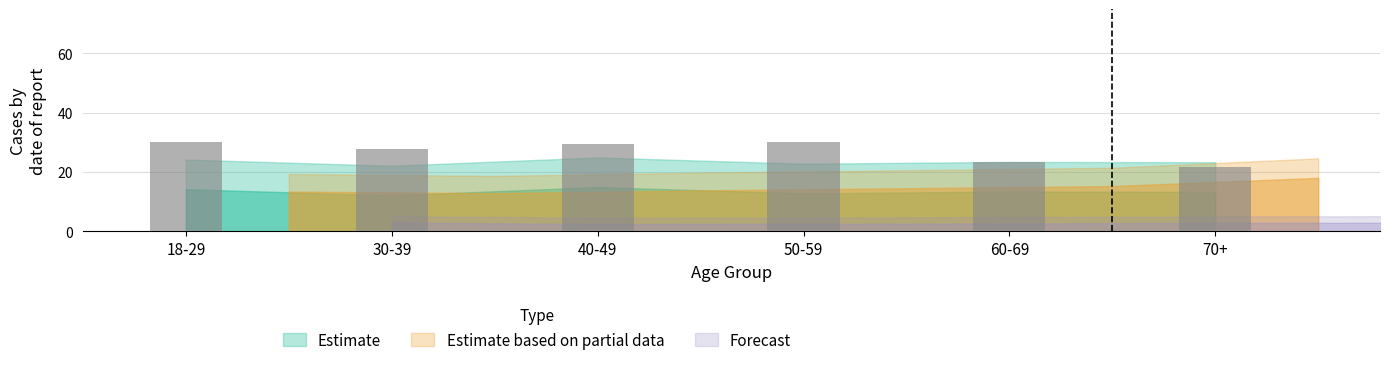

What is the ratio of the value at 50-59 to the value at 60-69?

1.3